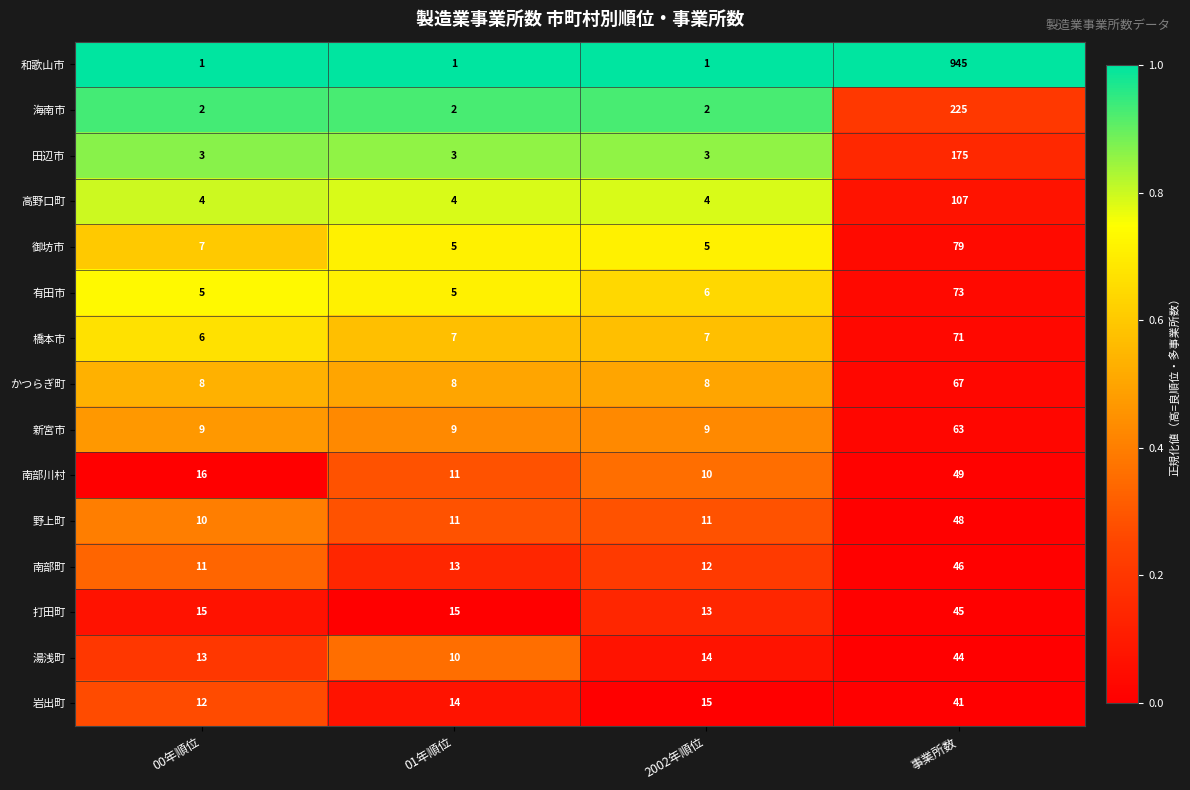

What is the sum of the かつらぎ町 values at 01年順位 and 00年順位?

16